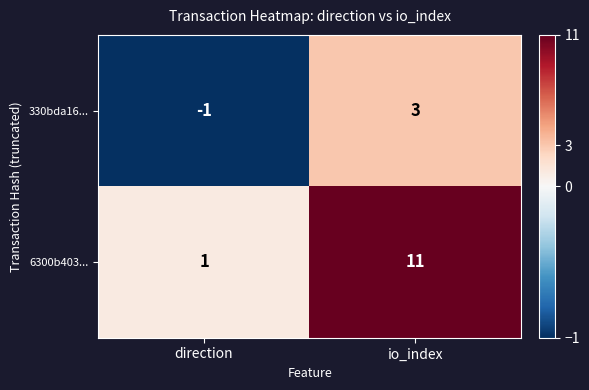

What is the minimum value shown in the chart?

-1